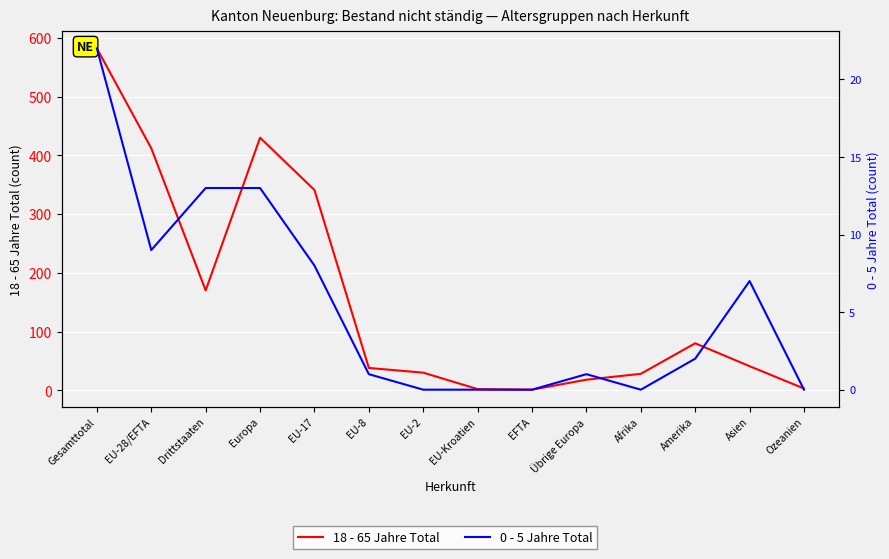

In 0 - 5 Jahre Total, how many points are lower than both neighbors (excluding endpoints)?

2